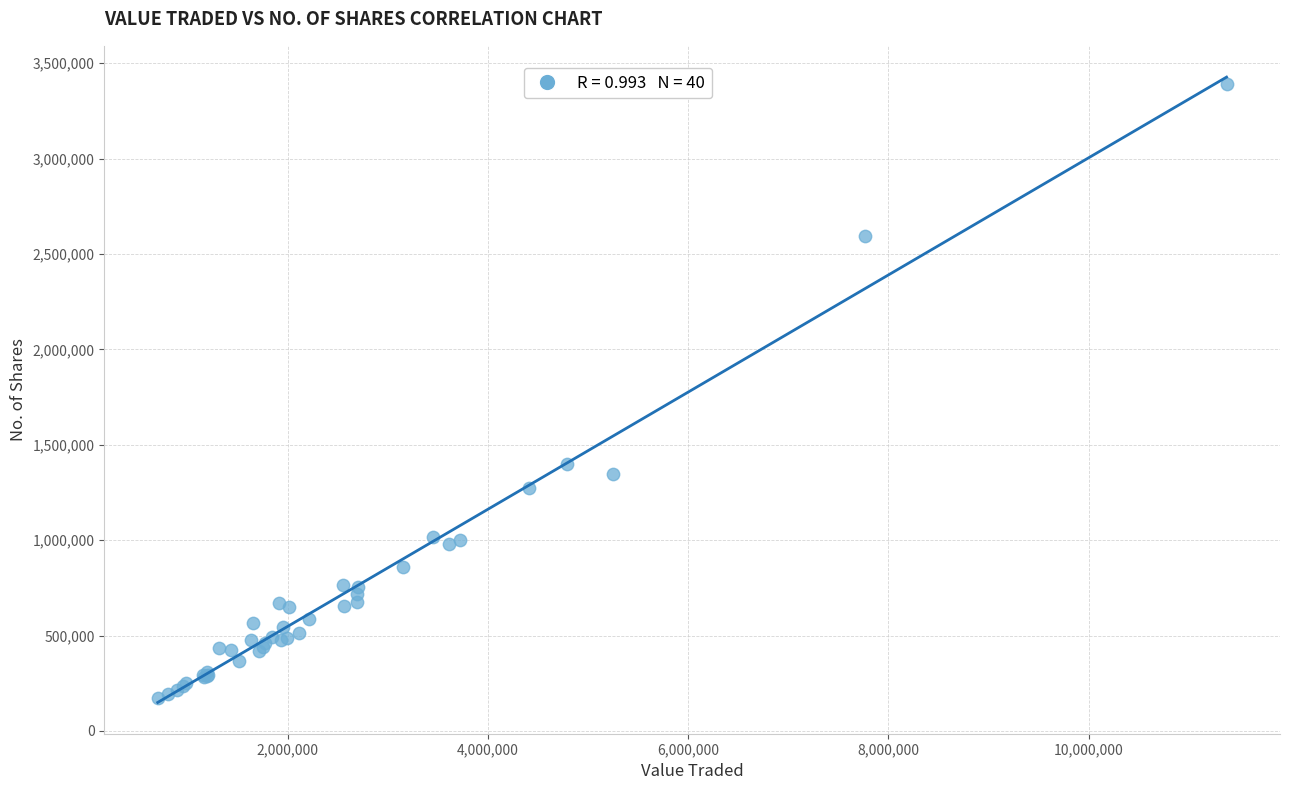

What Y value in the scatter plot is closest to 1781829?

1398557